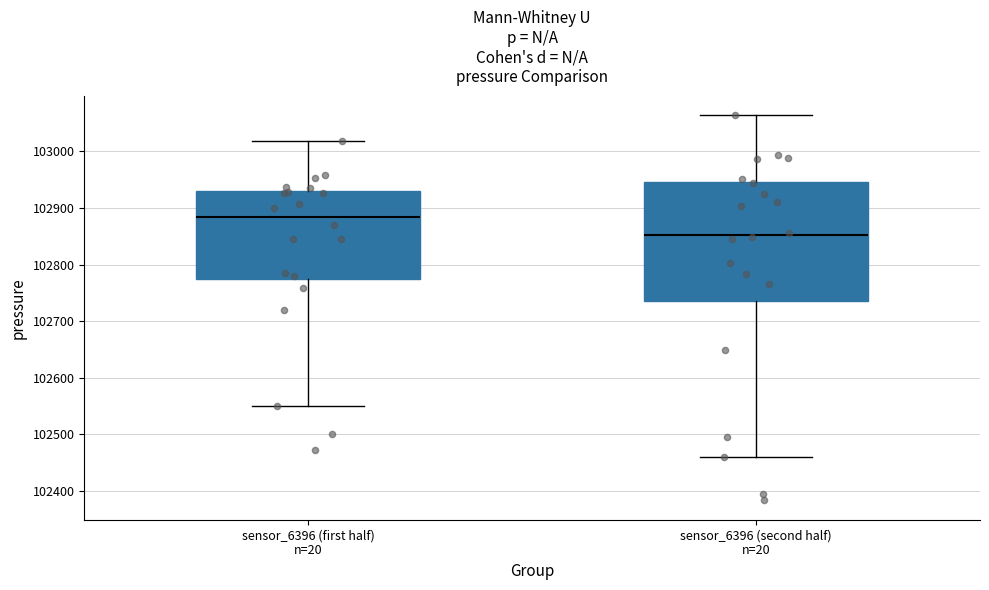

Where does the lower whisker of the box for sensor_6396 (first half) n=20 end on the y-axis? The values are not printed on the chart, so give them approximately, as read against the axis.

102550